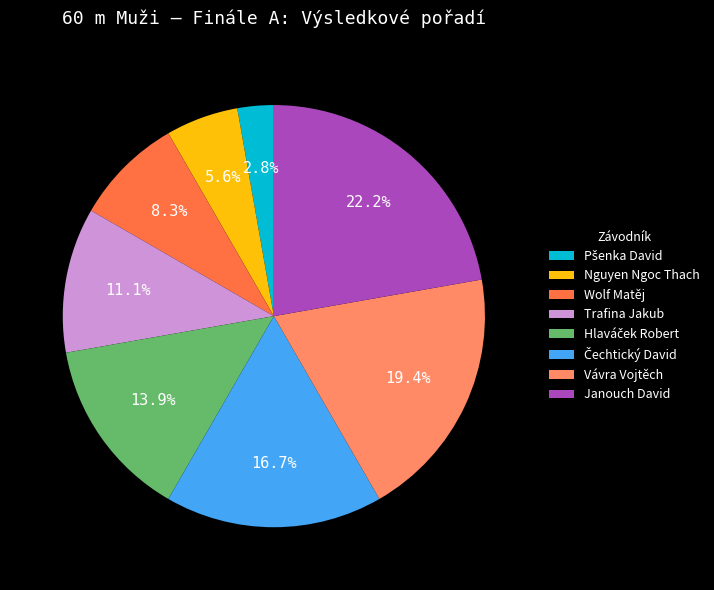

Is there a majority slice in this chart?

No